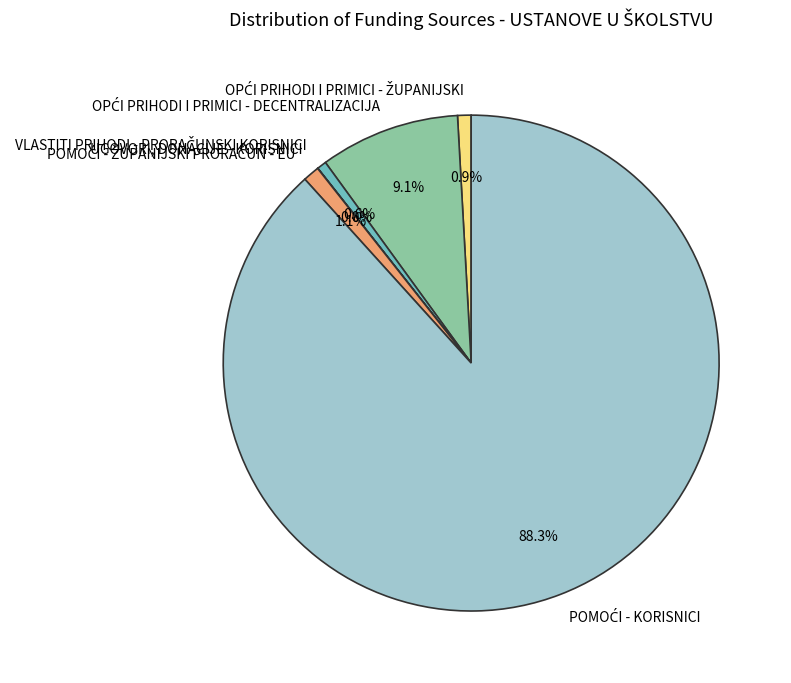

Between OPĆI PRIHODI I PRIMICI - ŽUPANIJSKI and VLASTITI PRIHODI - PRORAČUNSKI KORISNICI, which is larger?

OPĆI PRIHODI I PRIMICI - ŽUPANIJSKI